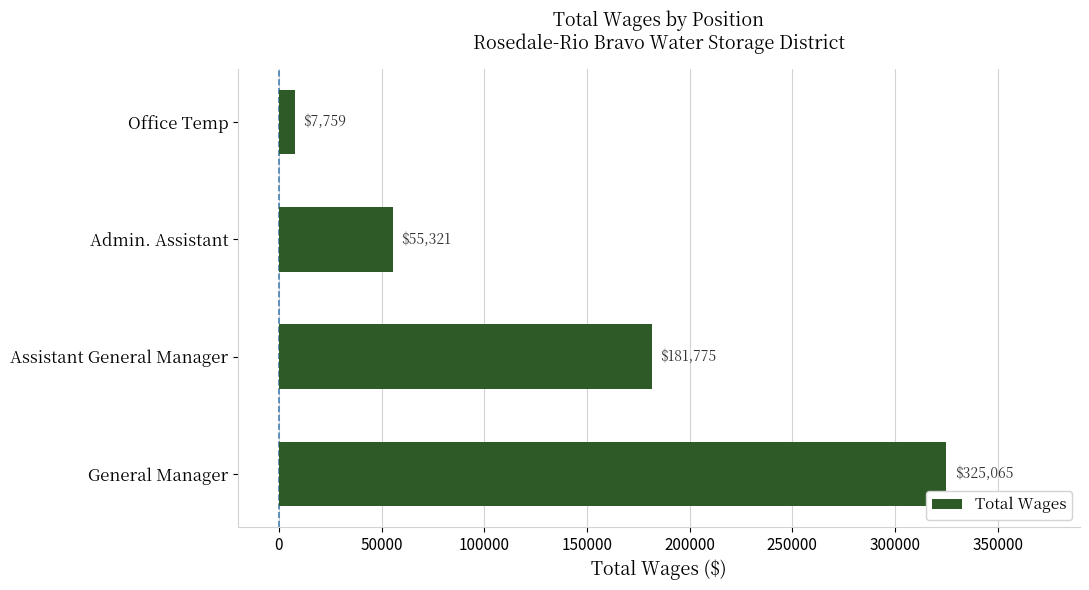

What is the average value?

142480